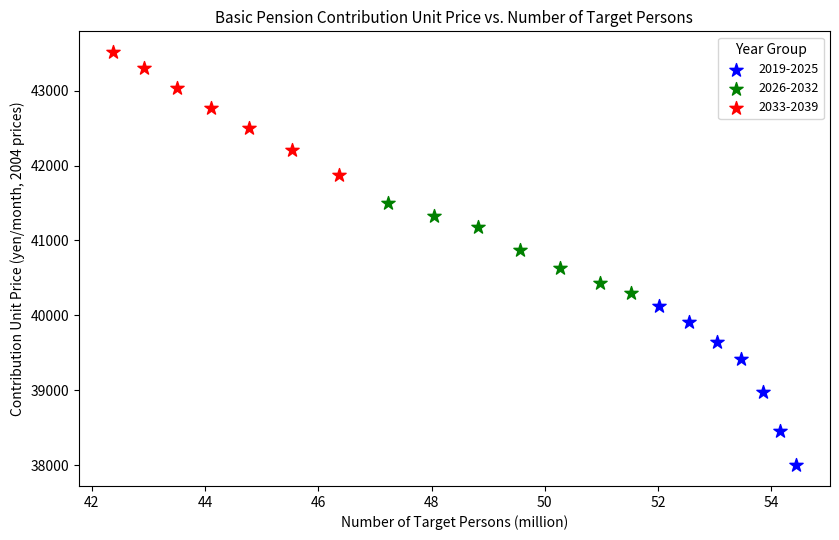

Which series has the largest Y range (max minus min)?

2019-2025